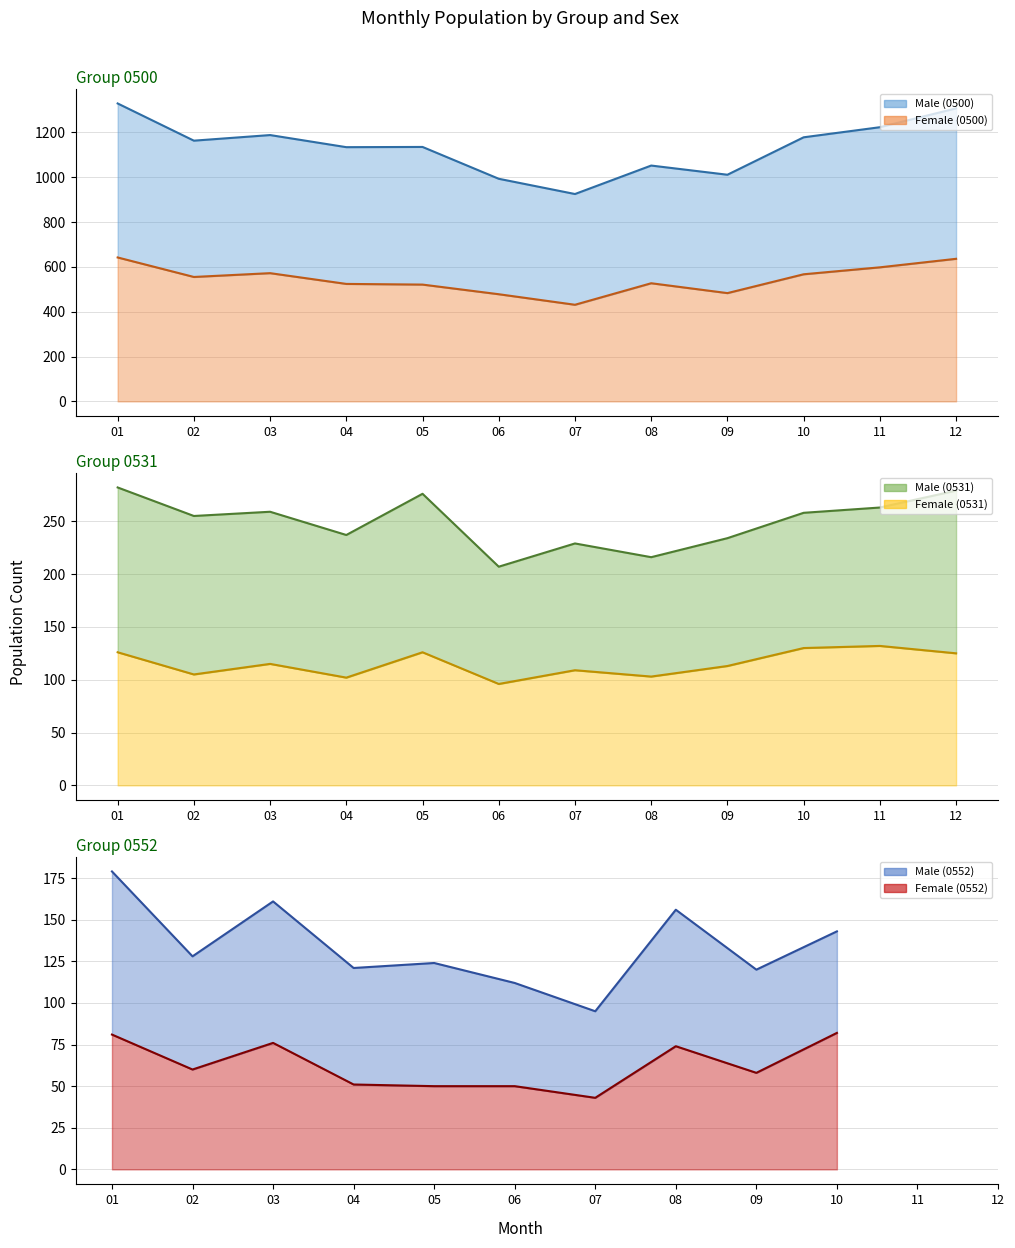

Which series has the widest spread of values?

Male (0500) line